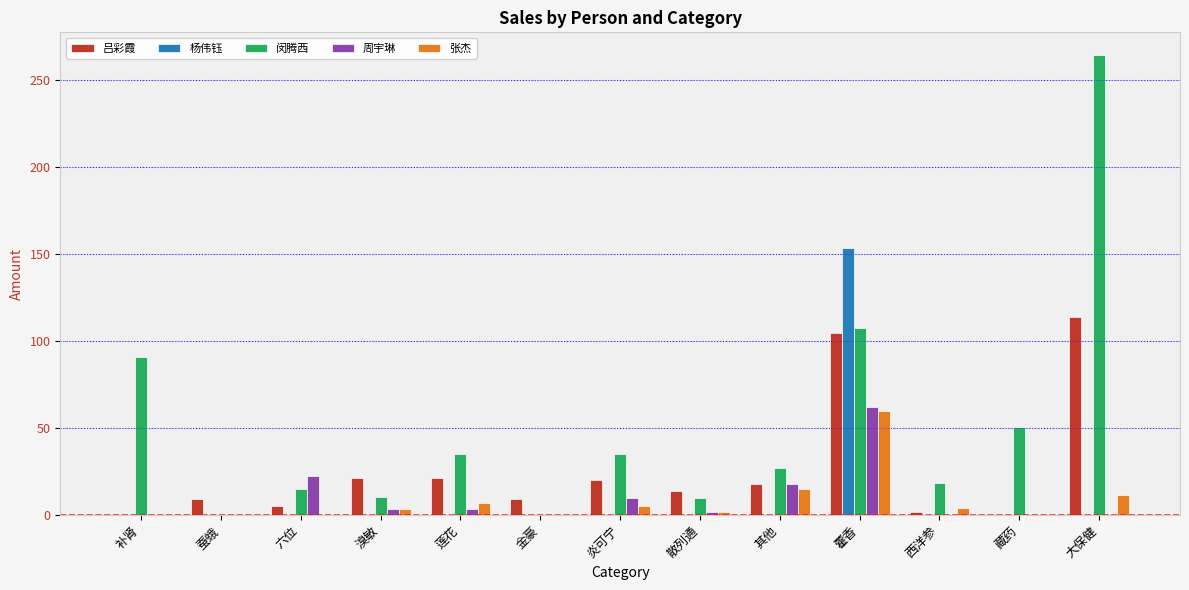

Between 溴敏 and 炎可宁, which series saw the biggest shift?

闵腾西